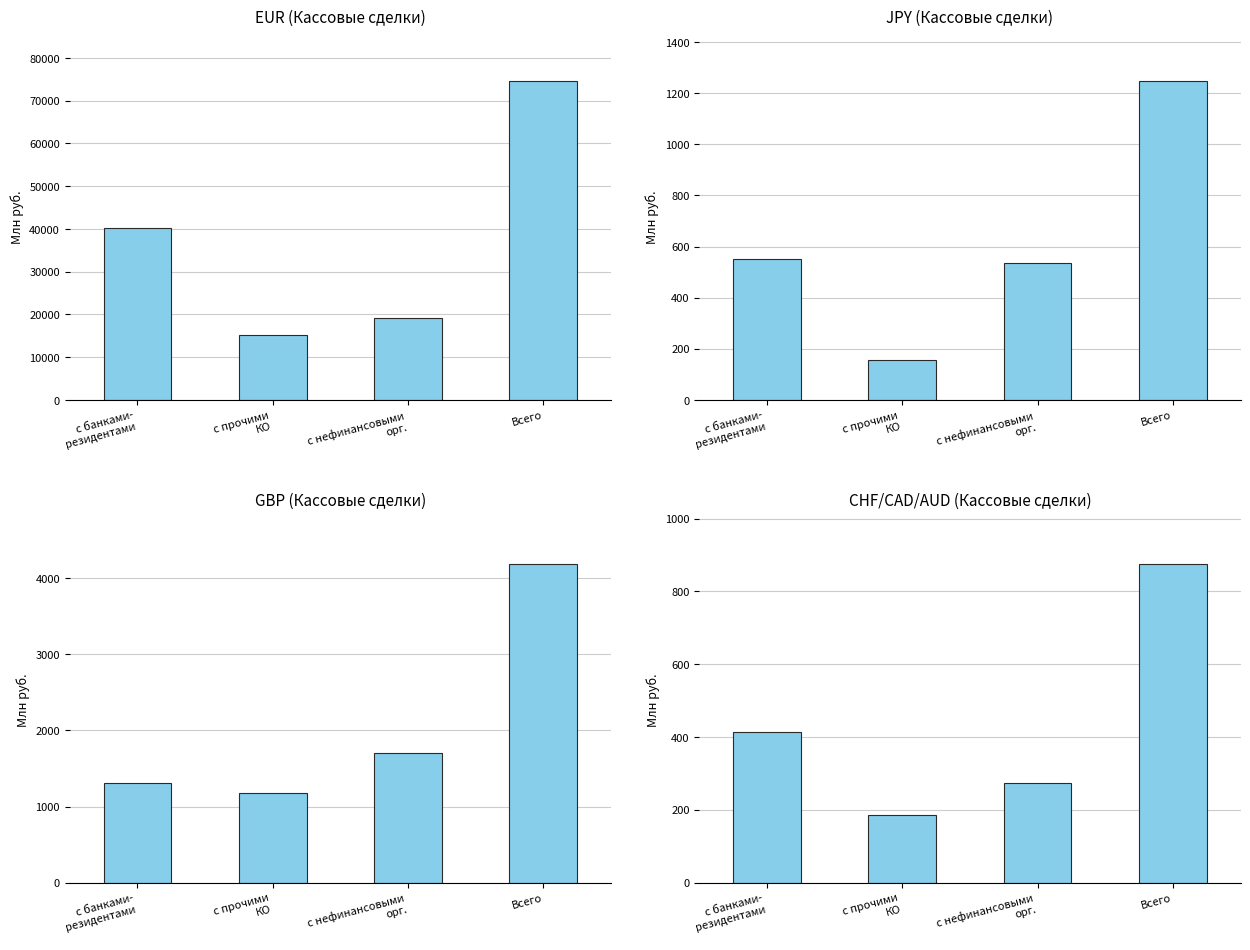

Reading left to right, what are all the values shown in this chart?

EUR (Кассовые сделки): 40292.5	15102.4	19141.4	74536.3
JPY (Кассовые сделки): 552.7	157.6	536.0	1246.3
GBP (Кассовые сделки): 1304.0	1182.4	1700.6	4187.0
CHF/CAD/AUD (Кассовые сделки): 415.1	186.6	273.9	875.6